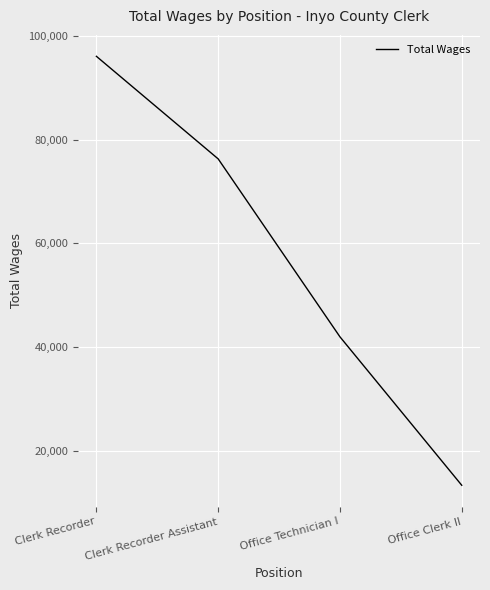

What value does the data have at Office Technician I, to the nearest 50?

41950